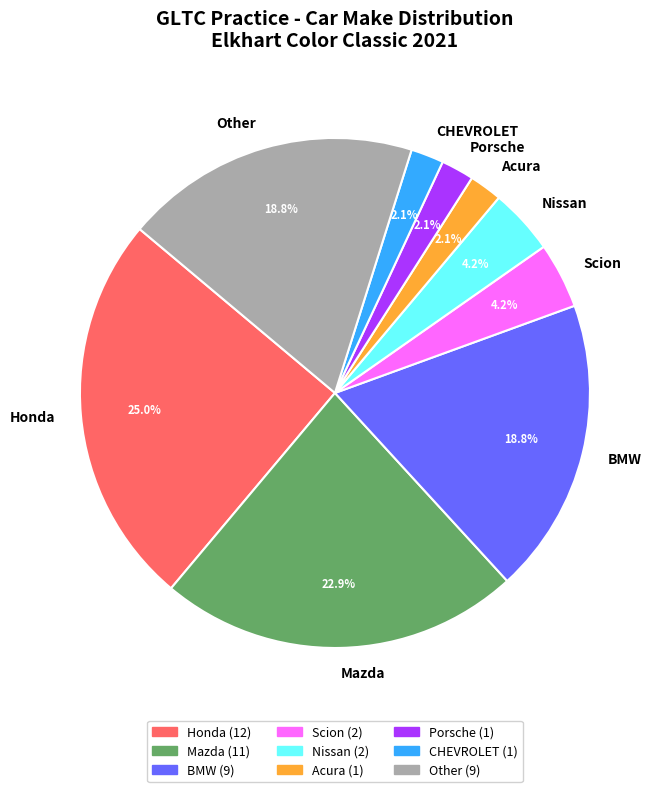

What is the ratio of the value at Scion to the value at Honda?

0.2